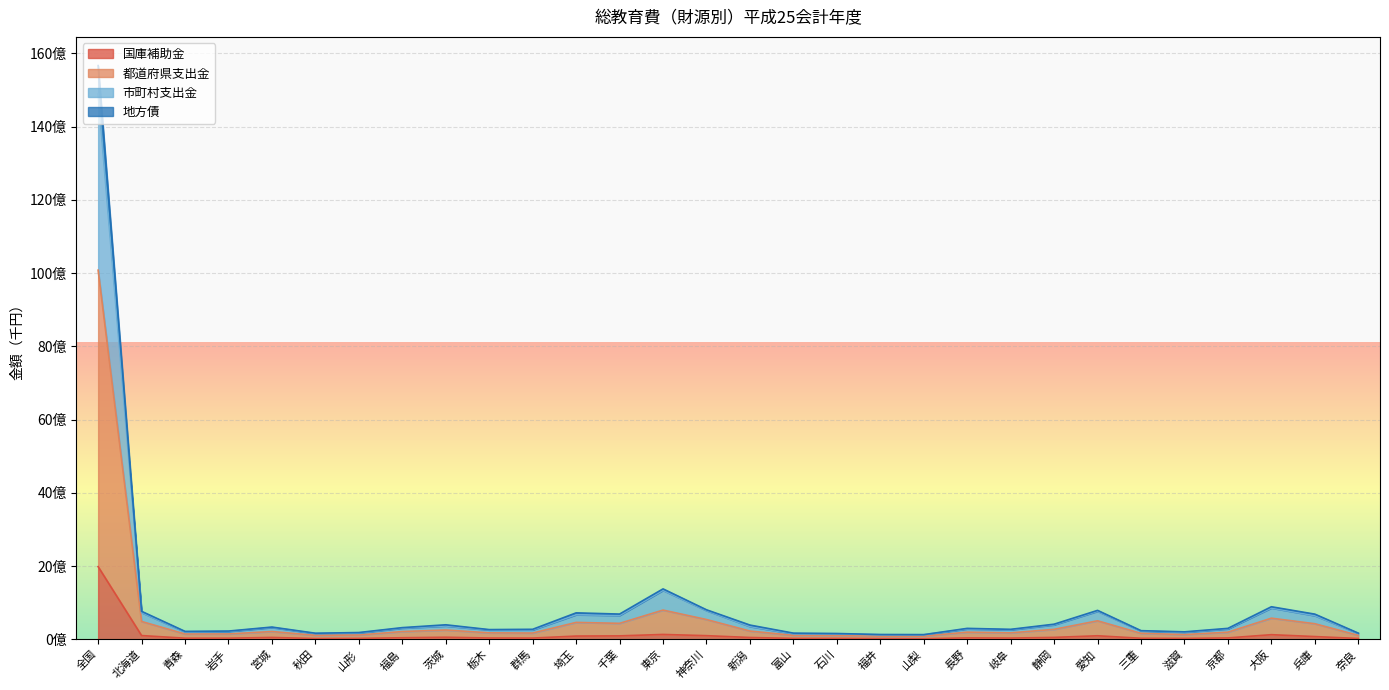

Where is 地方債 nearest to the value 7896244806?

東京